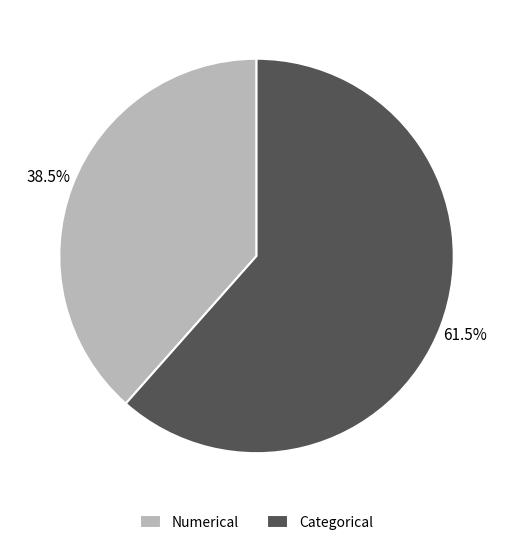

Which category has the smallest portion of the pie?

Numerical